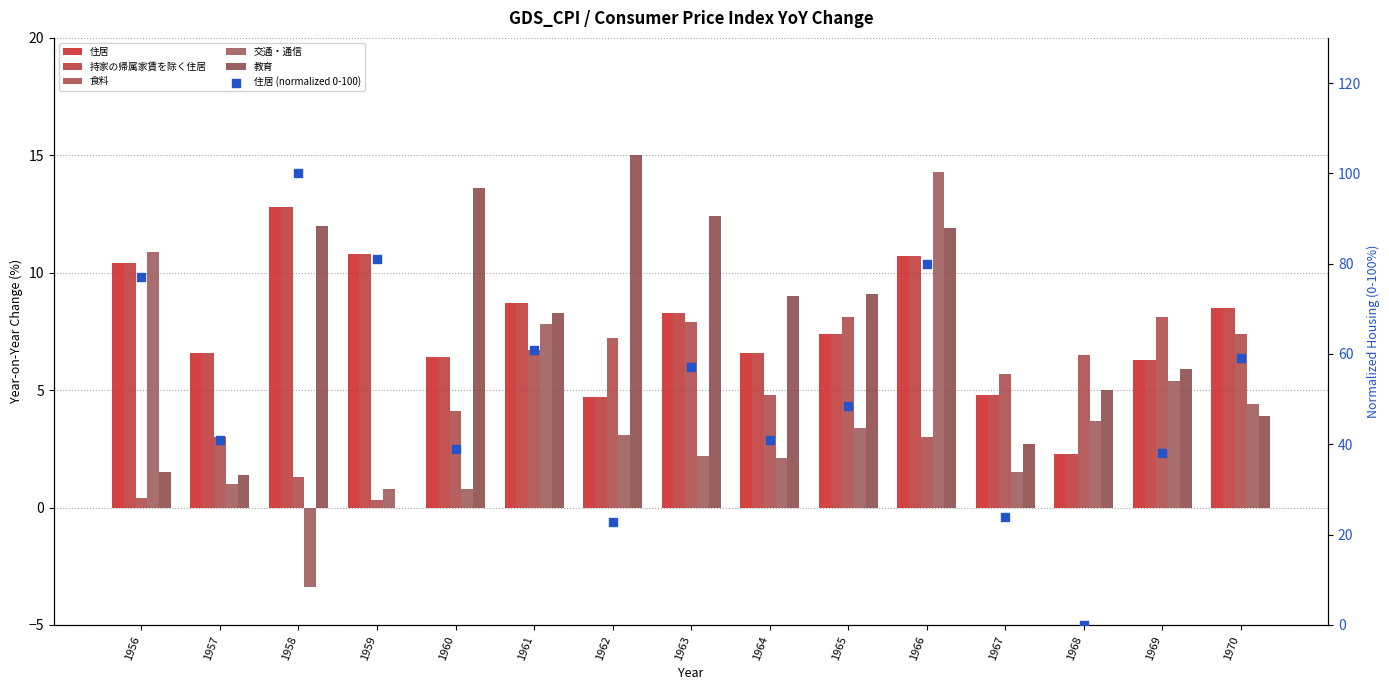

What is the total value across all series at 1960?

70.3